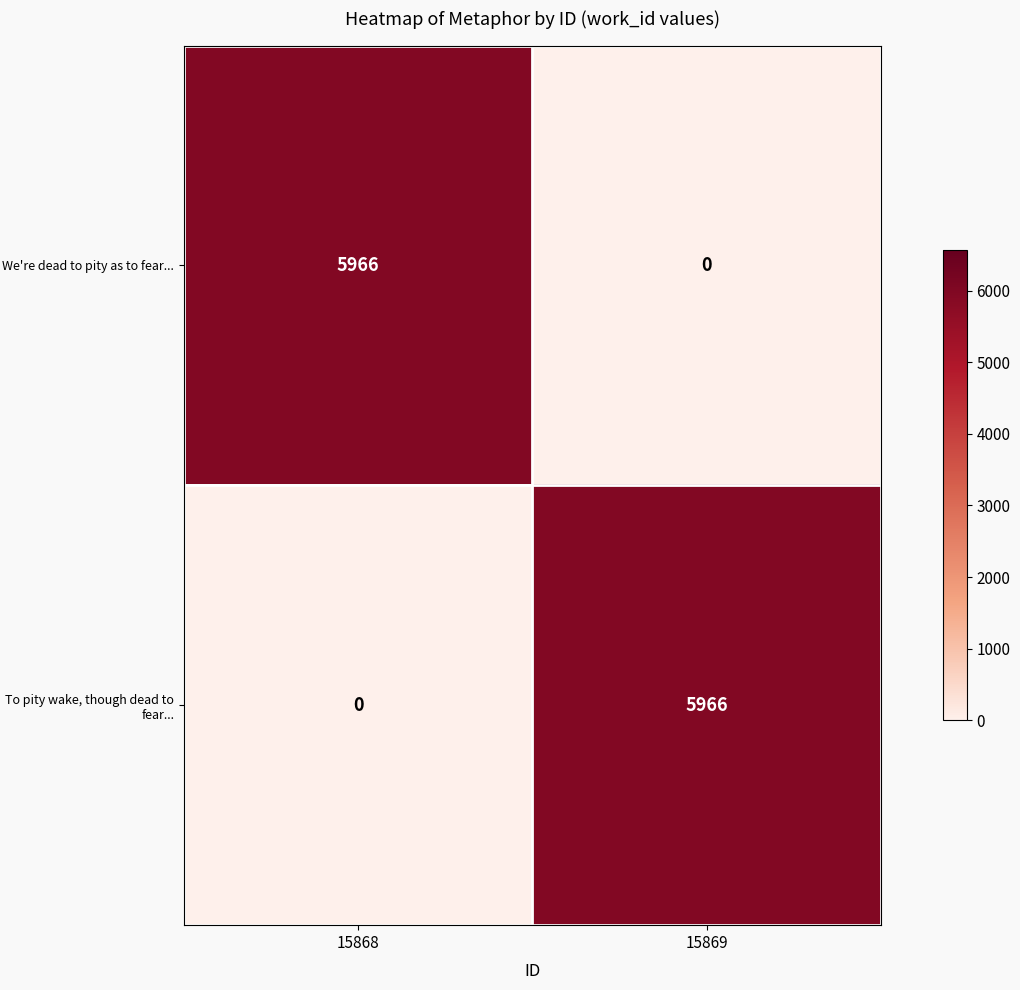

Rank the series at 15869 from lowest to highest value.

We're dead to pity as to fear..., To pity wake, though dead to fear...